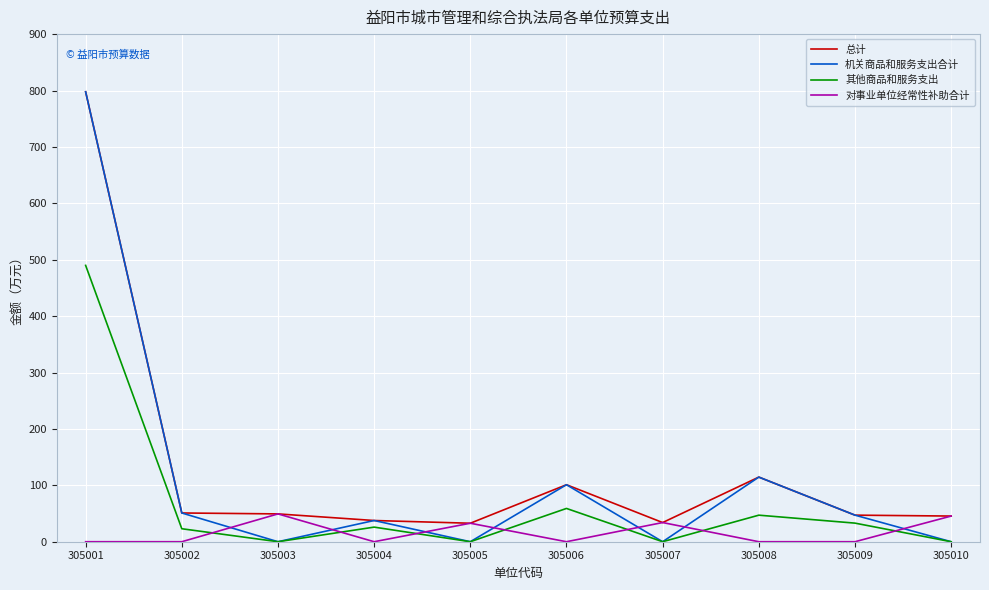

What is the lowest value of the 总计 series?

32.8